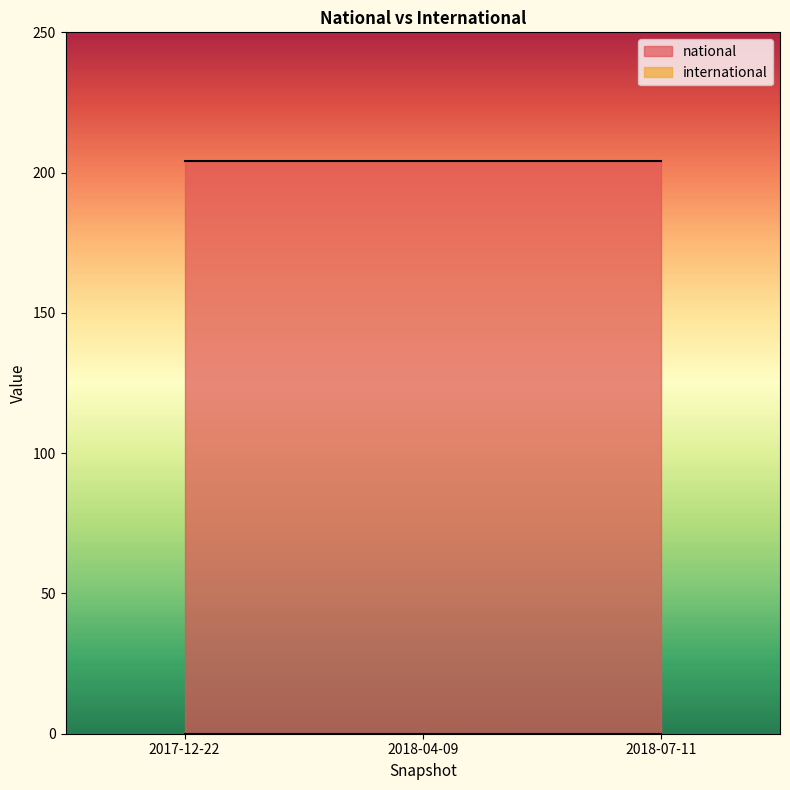

How many lines are shown in the chart?

2